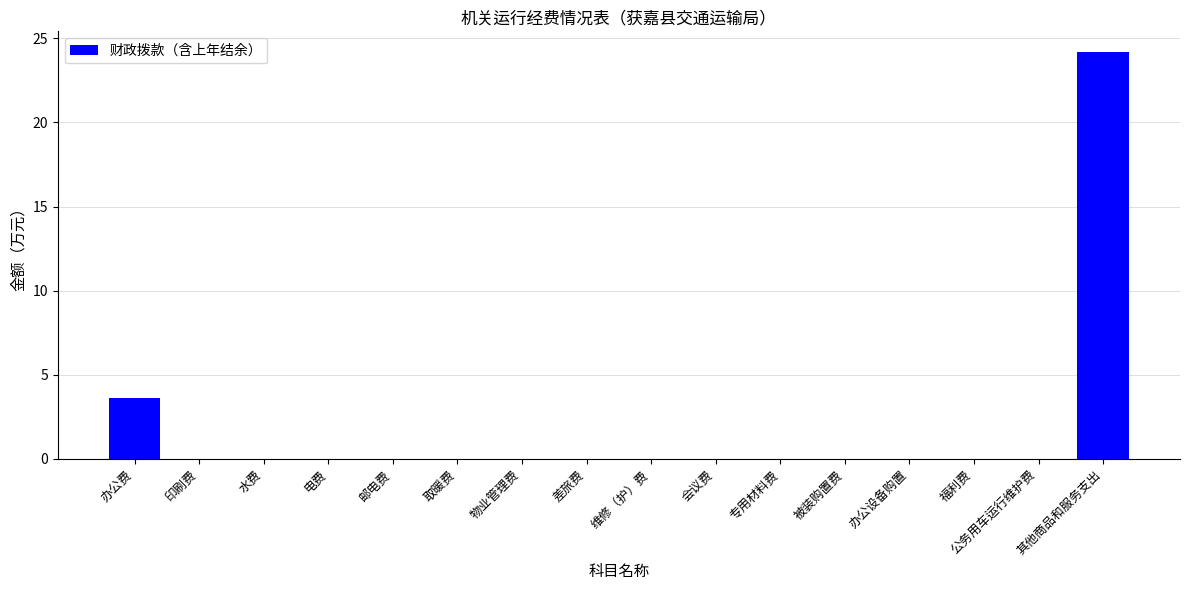

Between 办公费 and 被装购置费, which is larger?

办公费